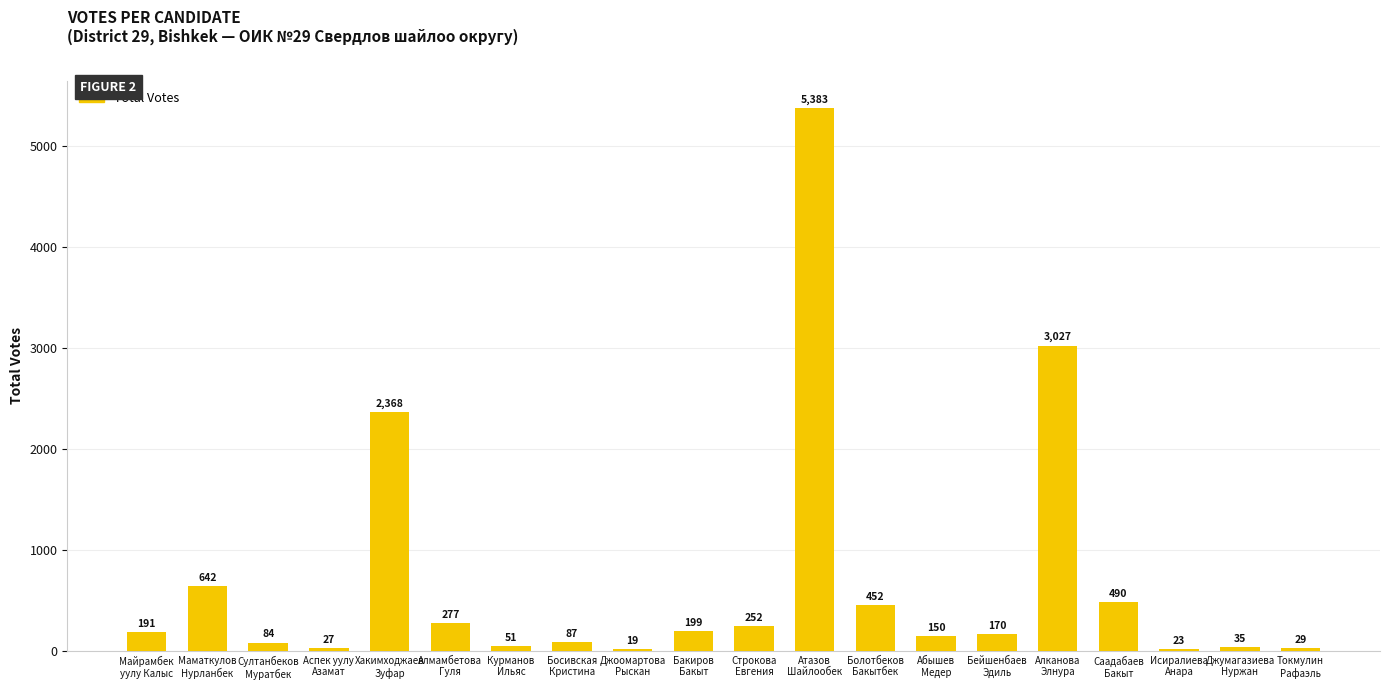

List the labels in order of value, smallest first.

Джоомартова
Рыскан, Исиралиева
Анара, Аспек уулу
Азамат, Токмулин
Рафаэль, Джумагазиева
Нуржан, Курманов
Ильяс, Султанбеков
Муратбек, Босивская
Кристина, Абышев
Медер, Бейшенбаев
Эдиль, Майрамбек
уулу Калыс, Бакиров
Бакыт, Строкова
Евгения, Алмамбетова
Гуля, Болотбеков
Бакытбек, Саадабаев
Бакыт, Маматкулов
Нурланбек, Хакимходжаев
Зуфар, Алканова
Элнура, Атазов
Шайлообек